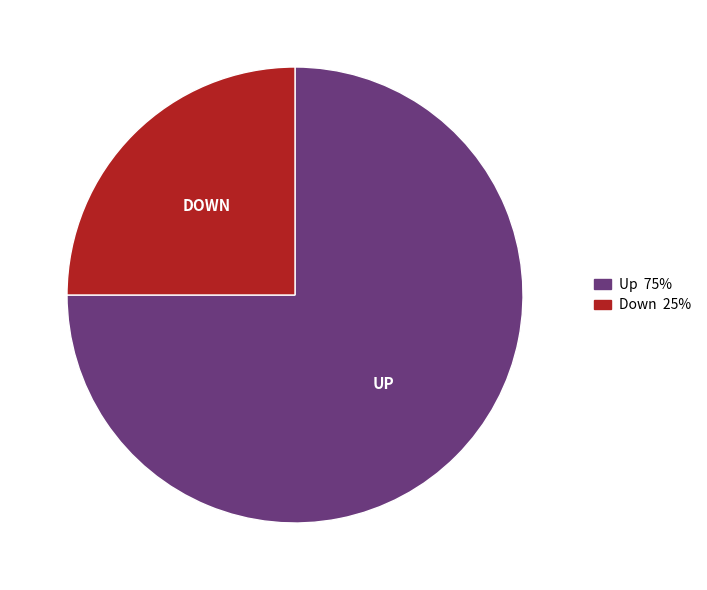

Approximately how many times larger is the value at Up compared to Down?

3.0